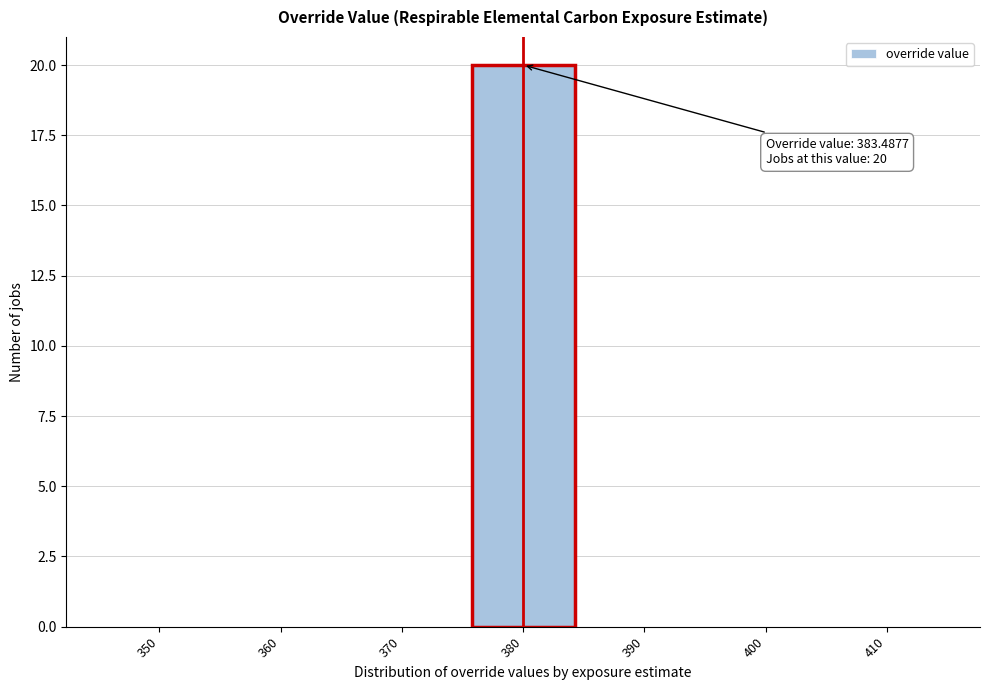

Reading right to left, extract all data points from this chart.

410=0	400=0	390=0	380=20	370=0	360=0	350=0